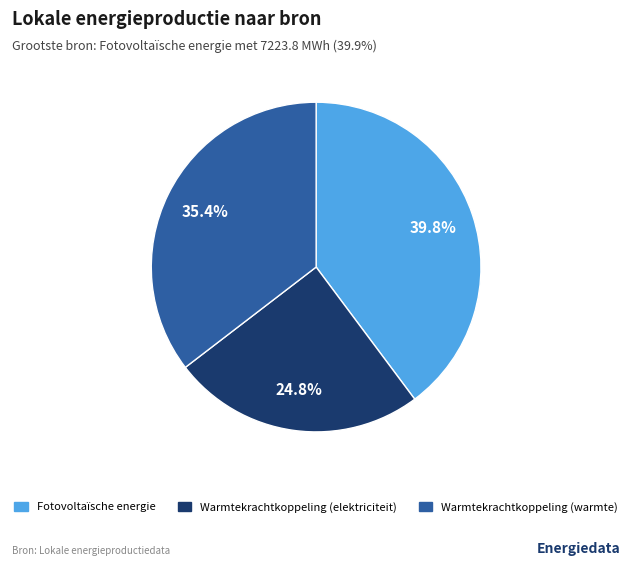

Do Warmtekrachtkoppeling (elektriciteit) and Fotovoltaïsche energie together represent more than half of the pie?

Yes